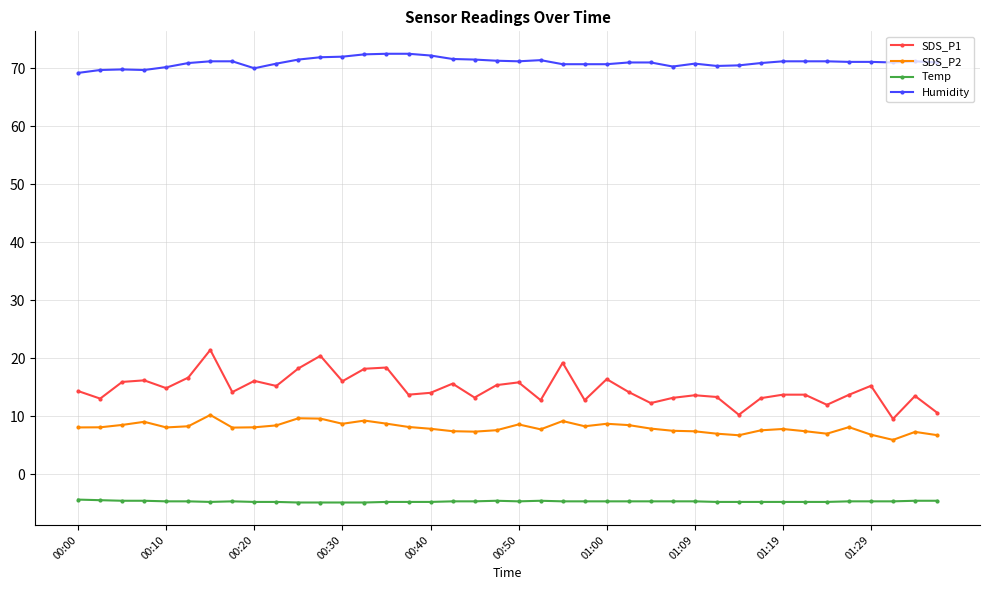

True or false: Humidity has more than 2 points higher than both neighbors.

True